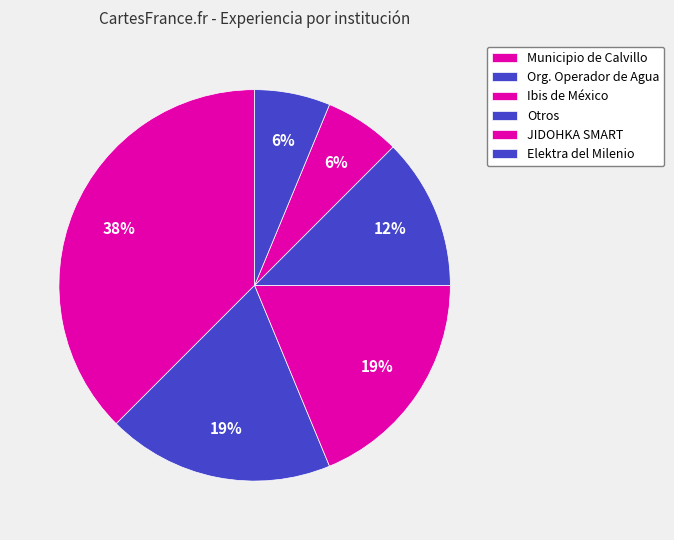

Is there any slice that represents more than half of the pie?

No